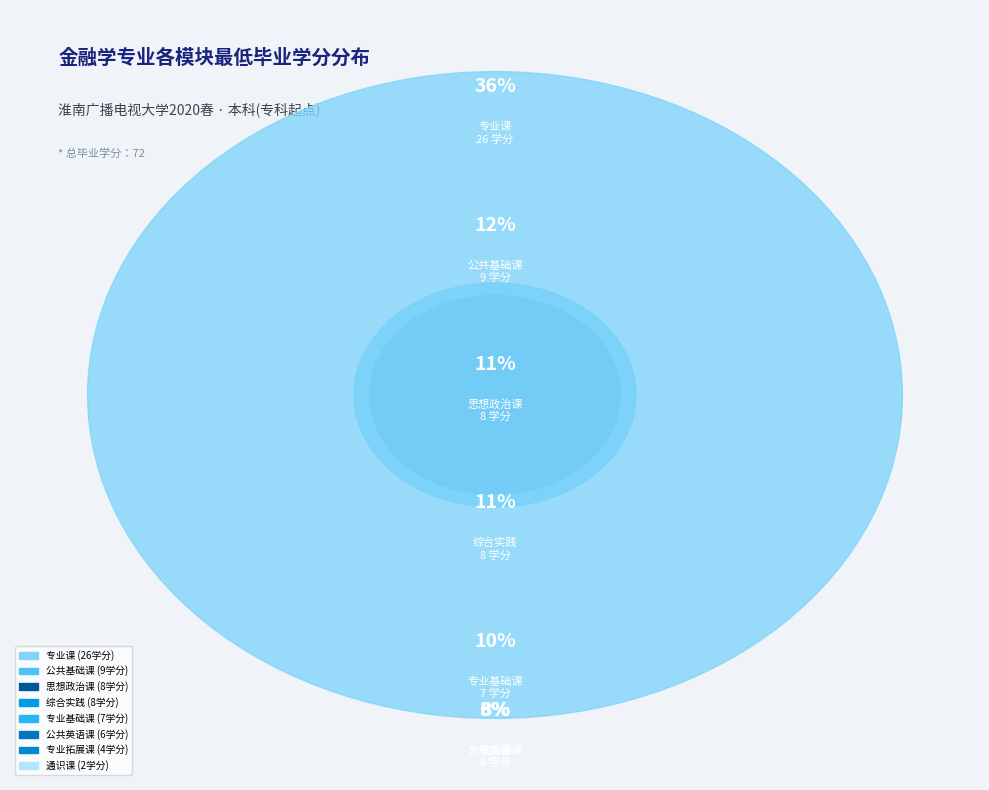

What is the ratio of the value at 思想政治课 to the value at 专业基础课?

1.1